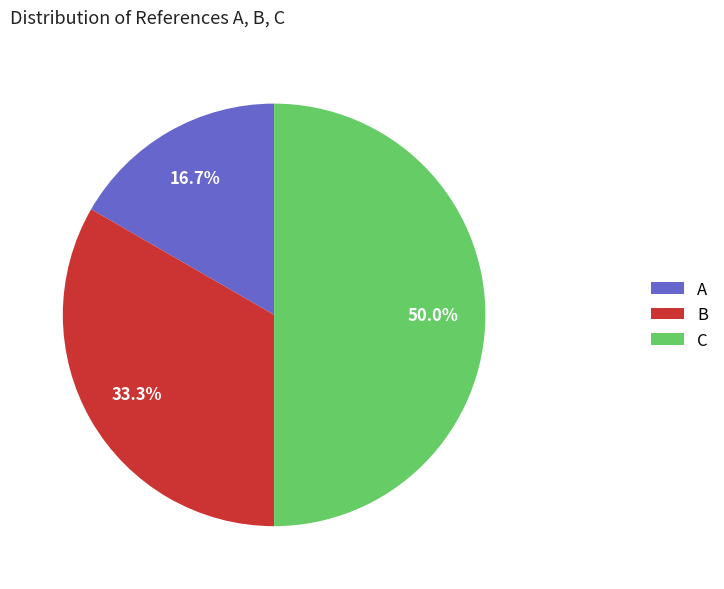

Between B and C, which is larger?

C